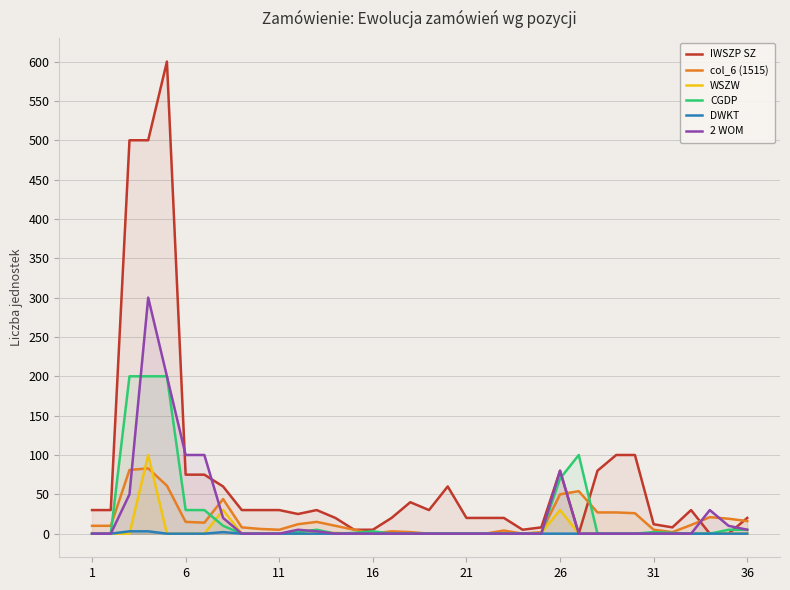

How many lines are shown in the chart?

6